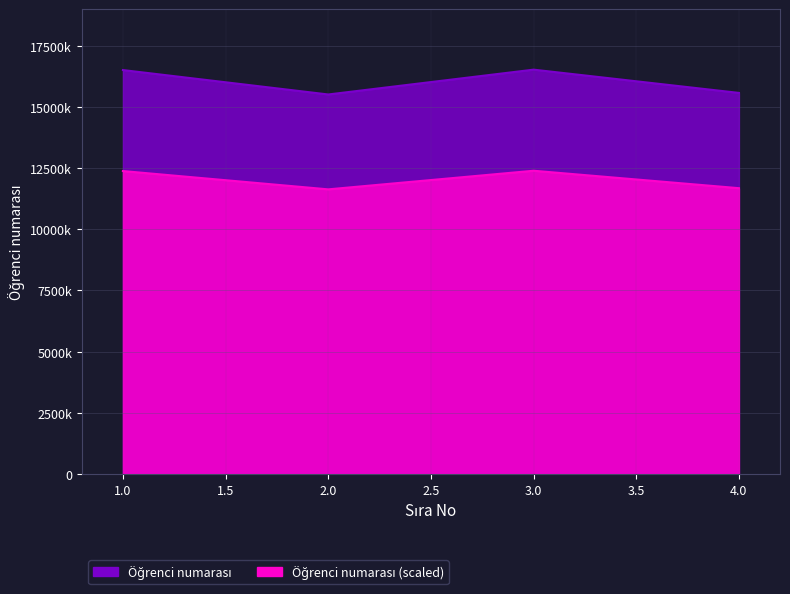

At which category does the chart reach its minimum across all series?

2